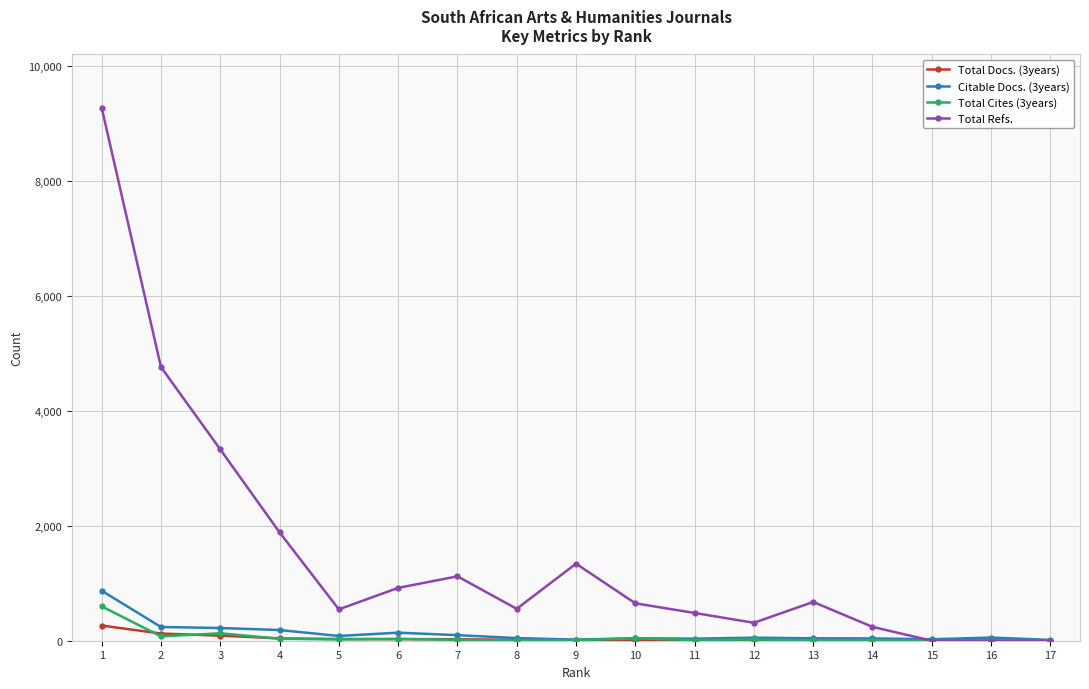

Is the value of Total Refs. at 6 greater than the value of Total Docs. (3years) at 14?

Yes